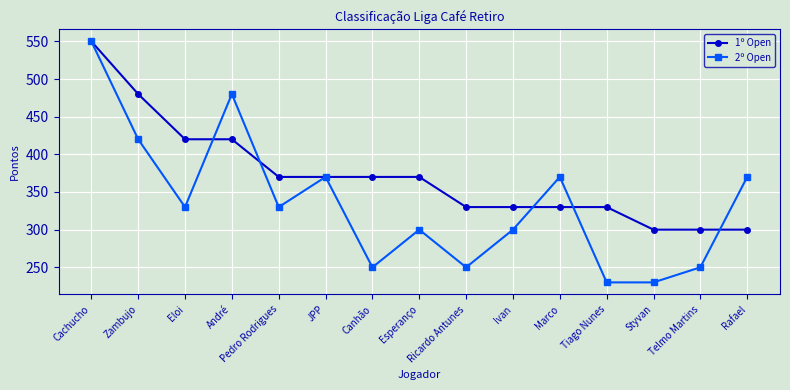

What is the difference between the second highest and second lowest values in the 1º Open series?

180